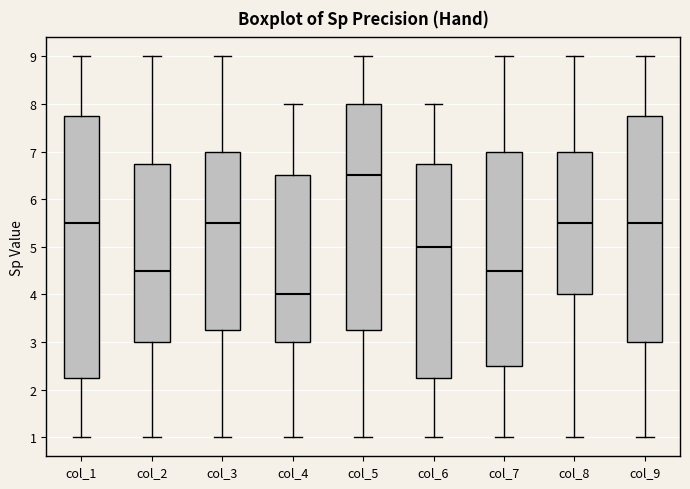

Comparing the boxes themselves (not the whiskers), which one is the tallest?

col_1